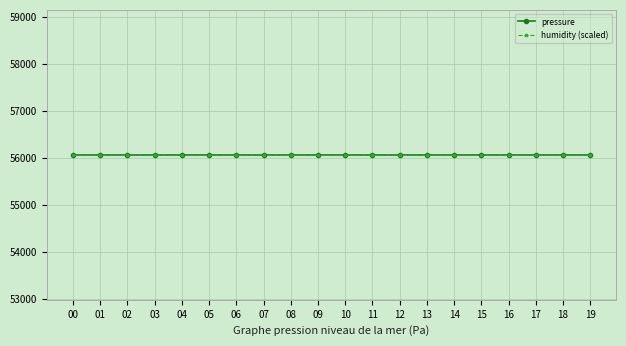

Between 13:00 and 18:00, which series saw the biggest shift?

pressure